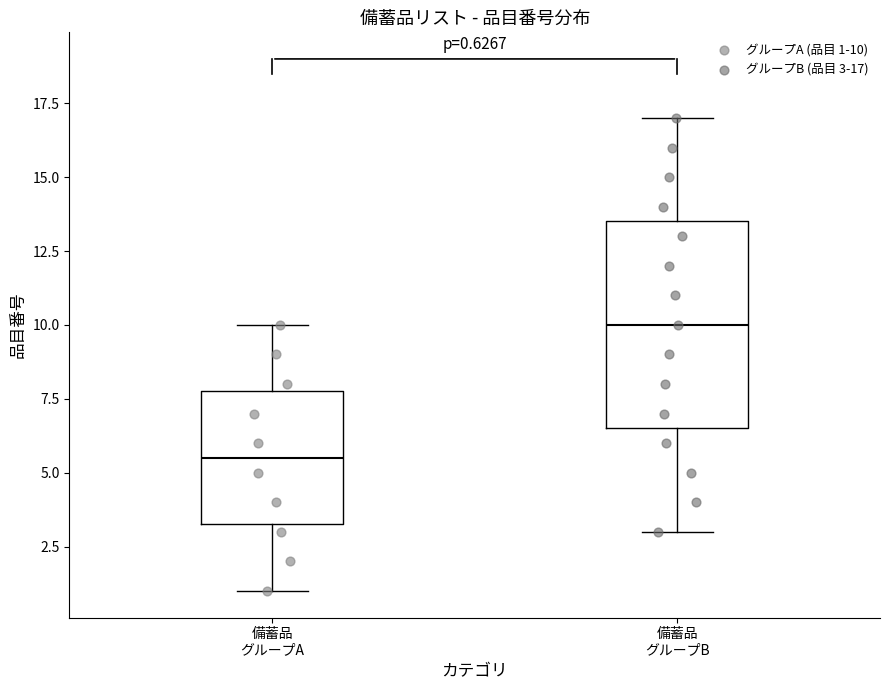

Which box's median line is the highest?

備蓄品 グループB